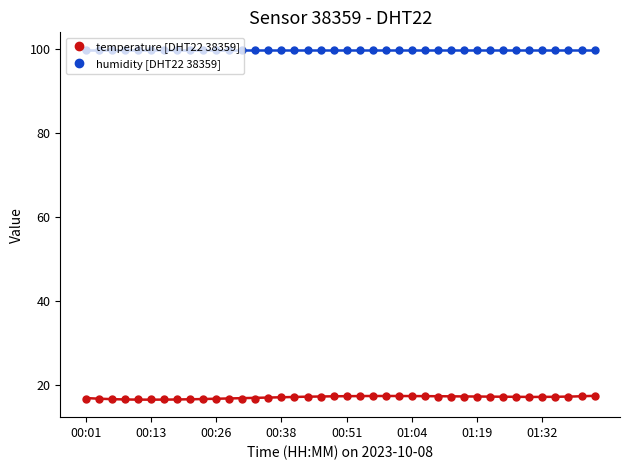

Reading left to right, extract all data points from this chart.

temperature [DHT22 38359]: 16.7	16.6	16.6	16.6	16.6	16.6	16.6	16.6	16.5	16.6	16.5	16.6	16.7	16.7	16.9	17.0	17.2	17.2	17.2	17.3	17.4	17.4	17.4	17.4	17.4	17.4	17.3	17.2	17.1	17.2	17.2	17.1	17.1	17.1	17.1	17.1	17.1	17.2	17.3	17.4
humidity [DHT22 38359]: 99.9	99.9	99.9	99.9	99.9	99.9	99.9	99.9	99.9	99.9	99.9	99.9	99.9	99.9	99.9	99.9	99.9	99.9	99.9	99.9	99.9	99.9	99.9	99.9	99.9	99.9	99.9	99.9	99.9	99.9	99.9	99.9	99.9	99.9	99.9	99.9	99.9	99.9	99.9	99.9